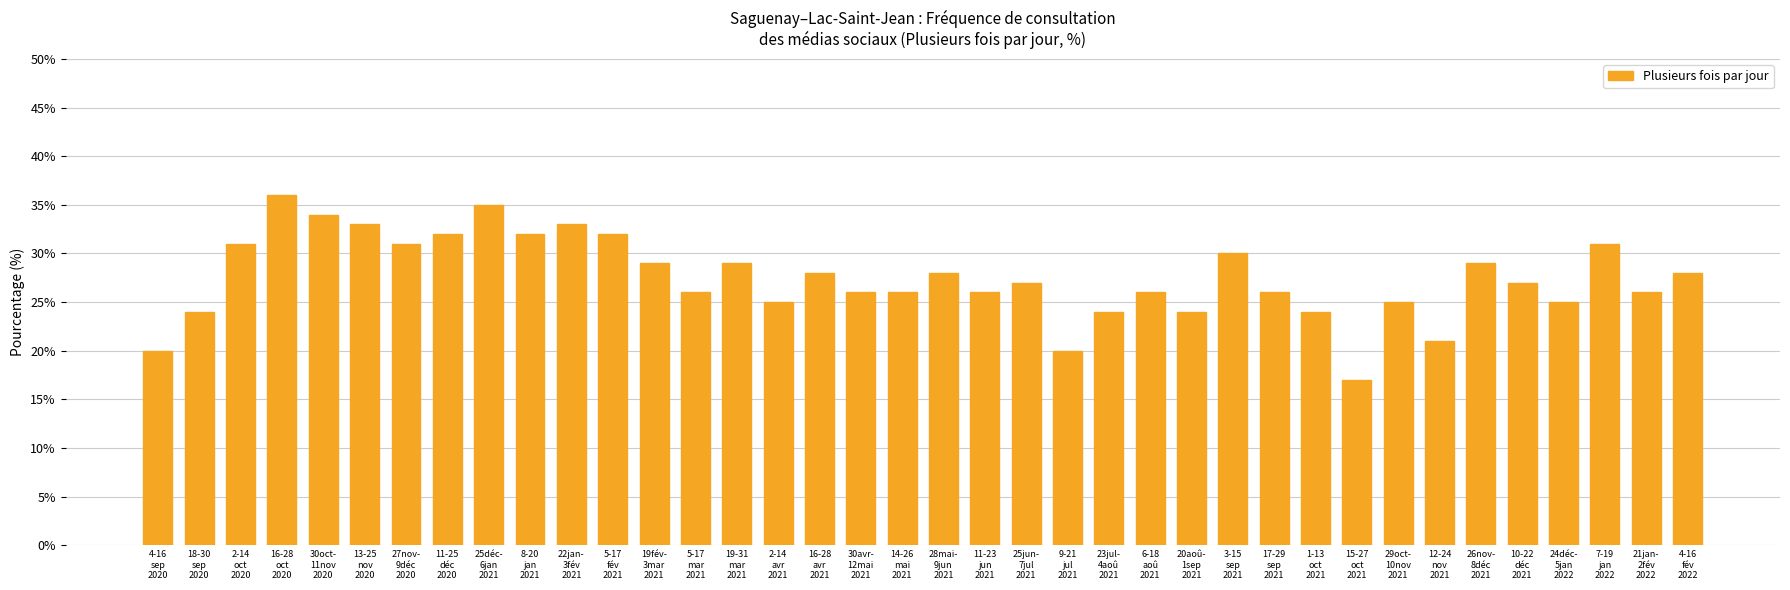

At which label does the data first exceed 27?

2-14
oct
2020